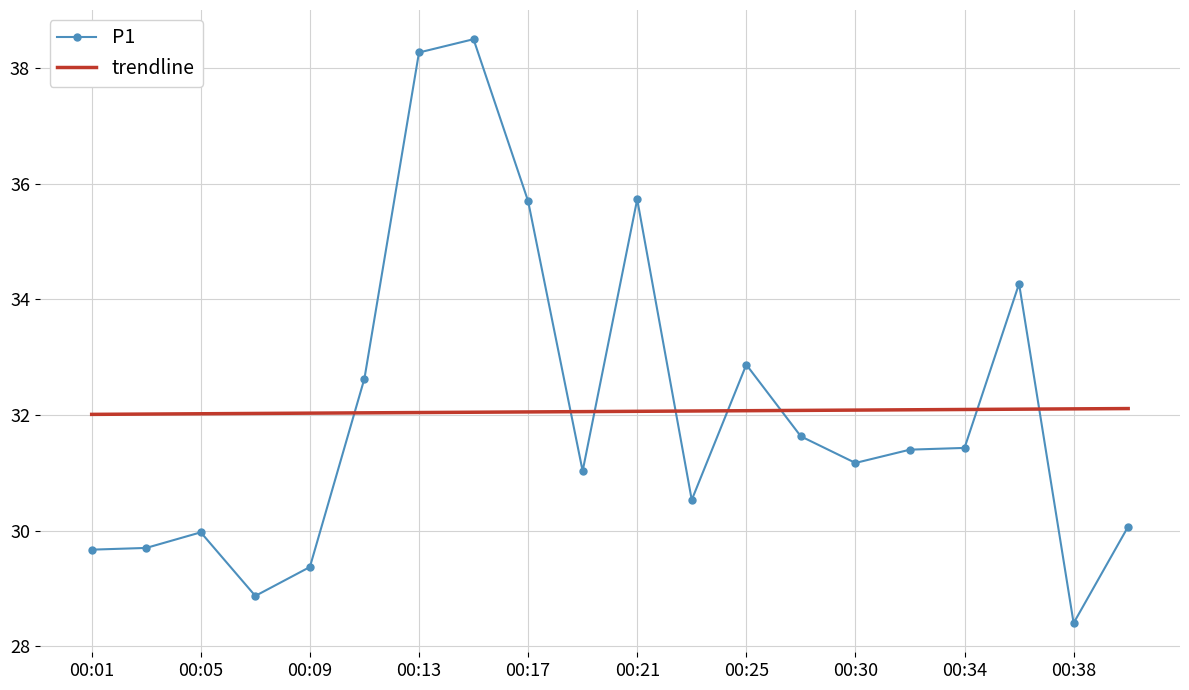

What are all the series names shown in the legend?

P1, trendline